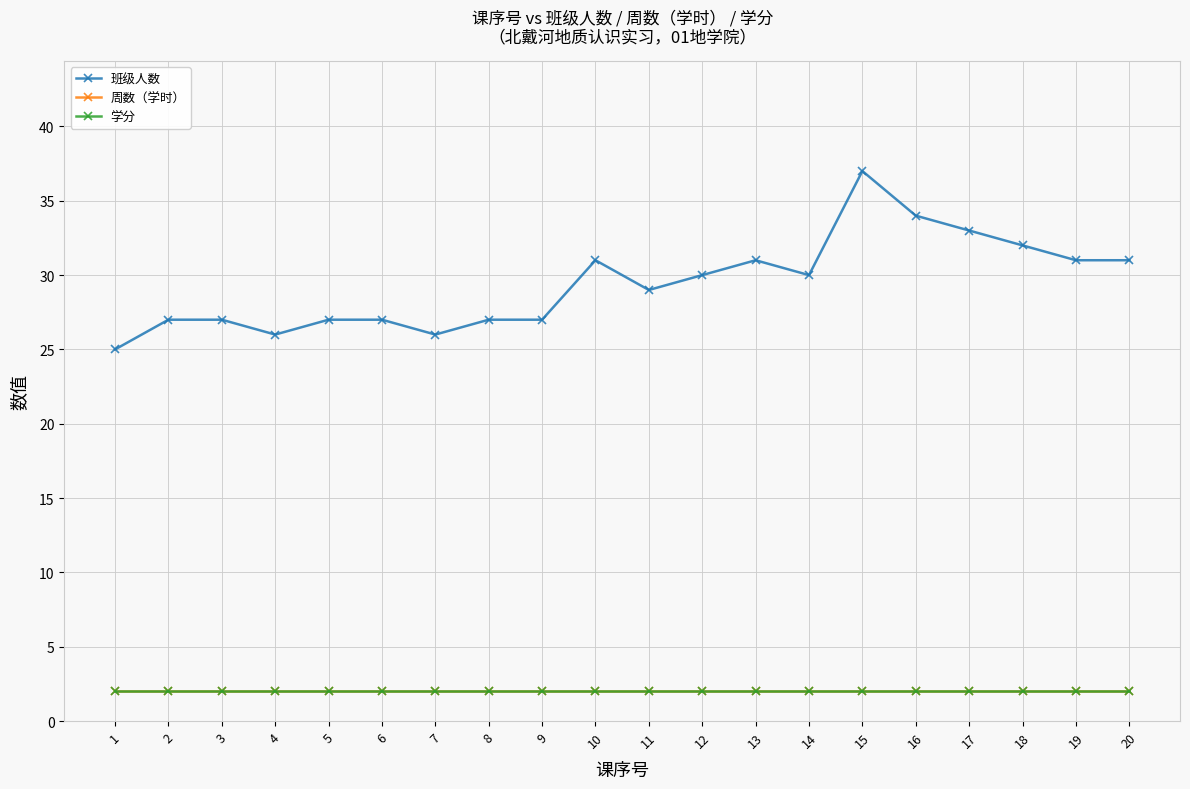

The 周数（学时） series shows 2 at 4. True or false?

True